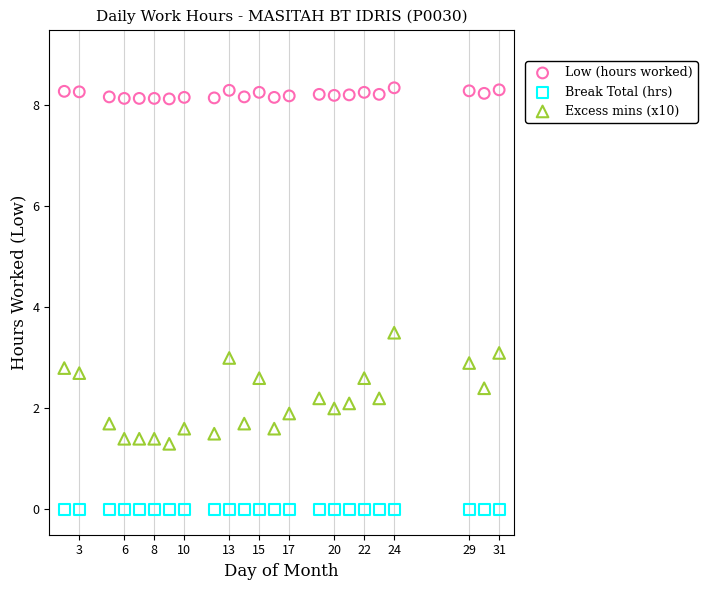

Which series reaches the maximum Y coordinate?

Low (hours worked)